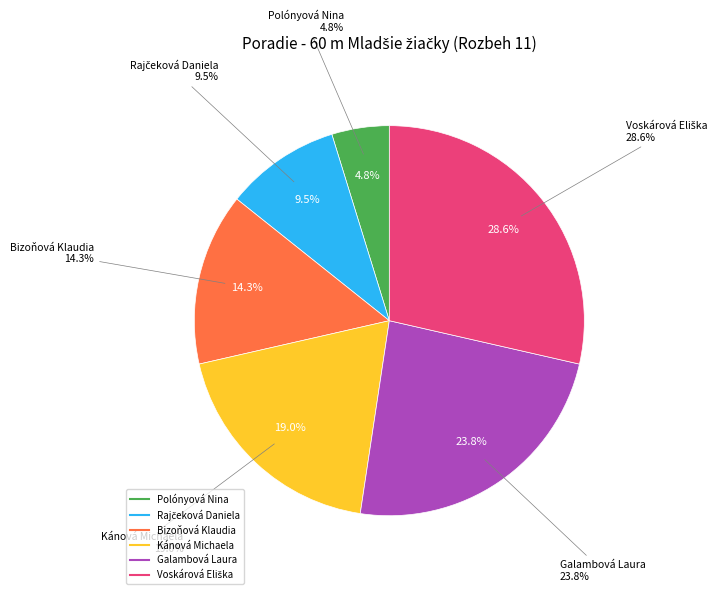

To the nearest percent, what is the difference between the Rajčeková Daniela and Galambová Laura slice percentages?

14%